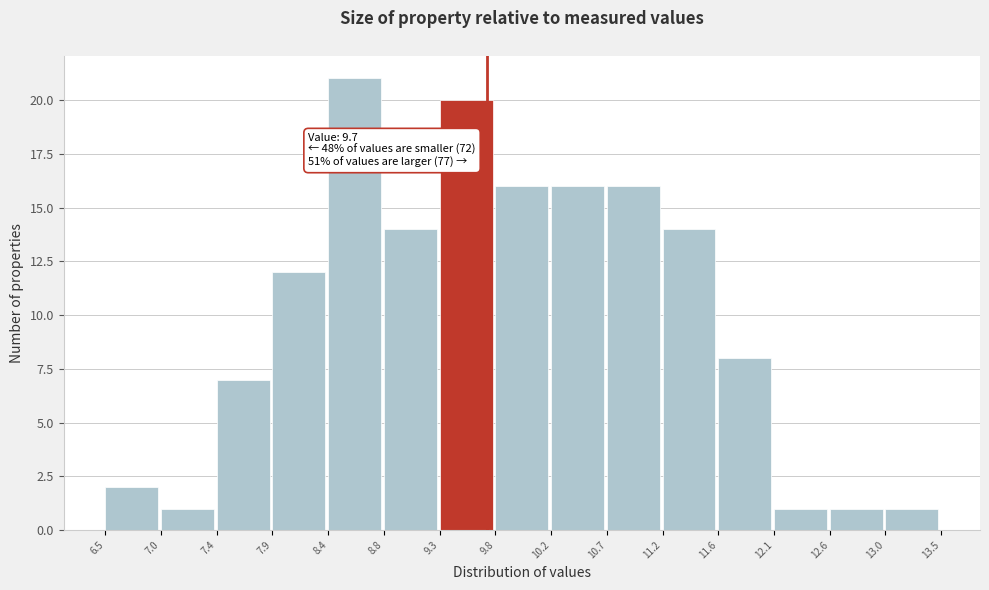

Which range on the x-axis has the tallest bar?

8.4 to 8.8